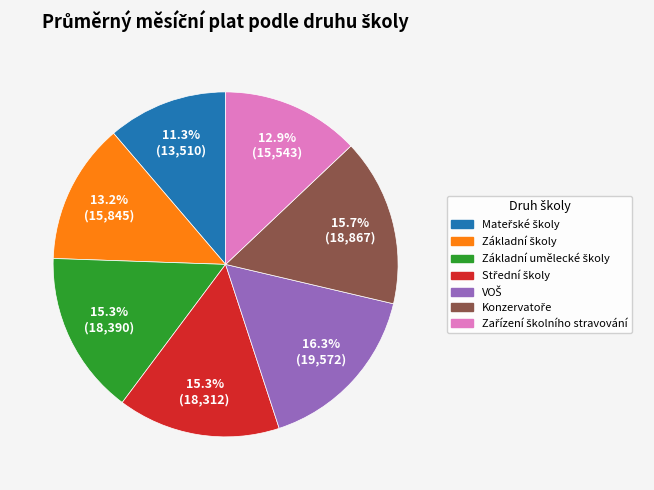

Does any single category account for the majority?

No